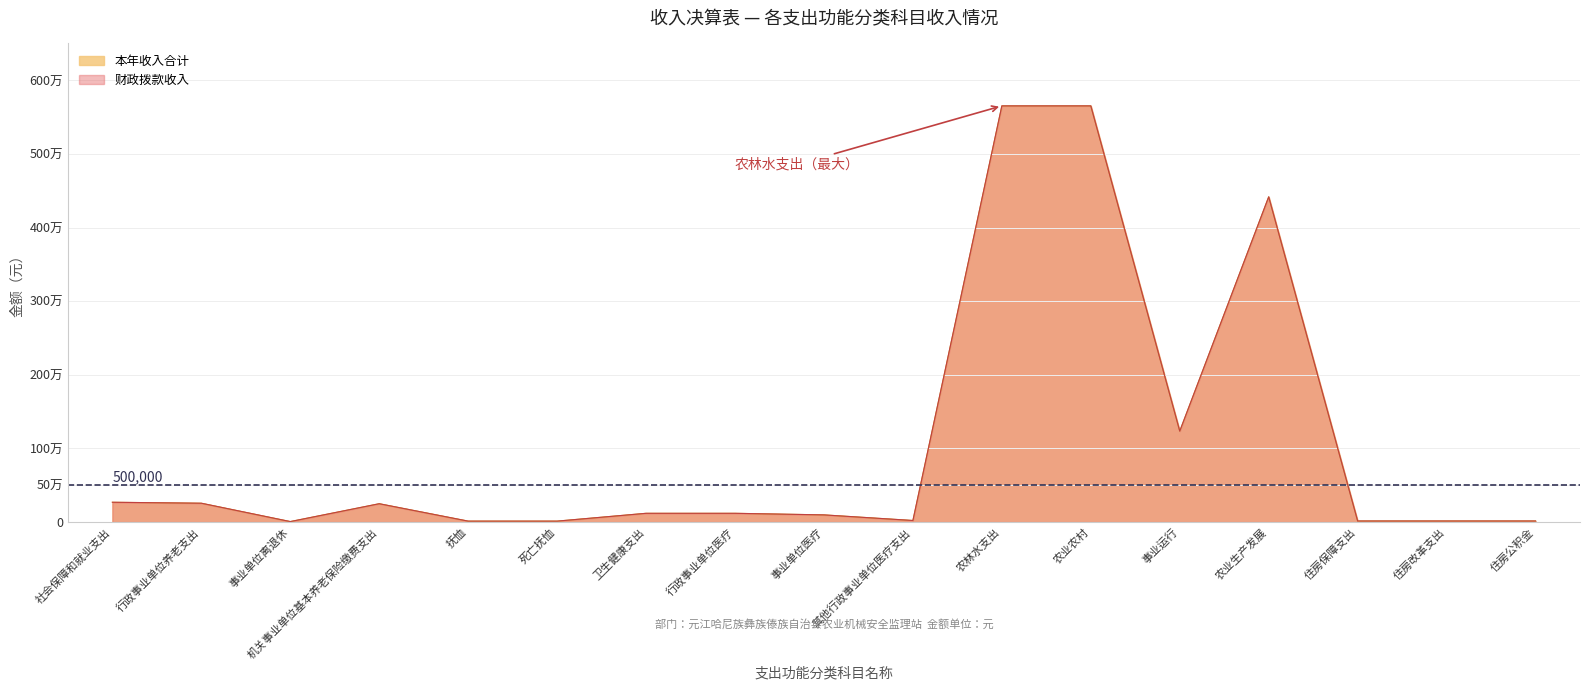

Is the value of 本年收入合计 at 农业农村 greater than the value of 财政拨款收入 at 死亡抚恤?

Yes